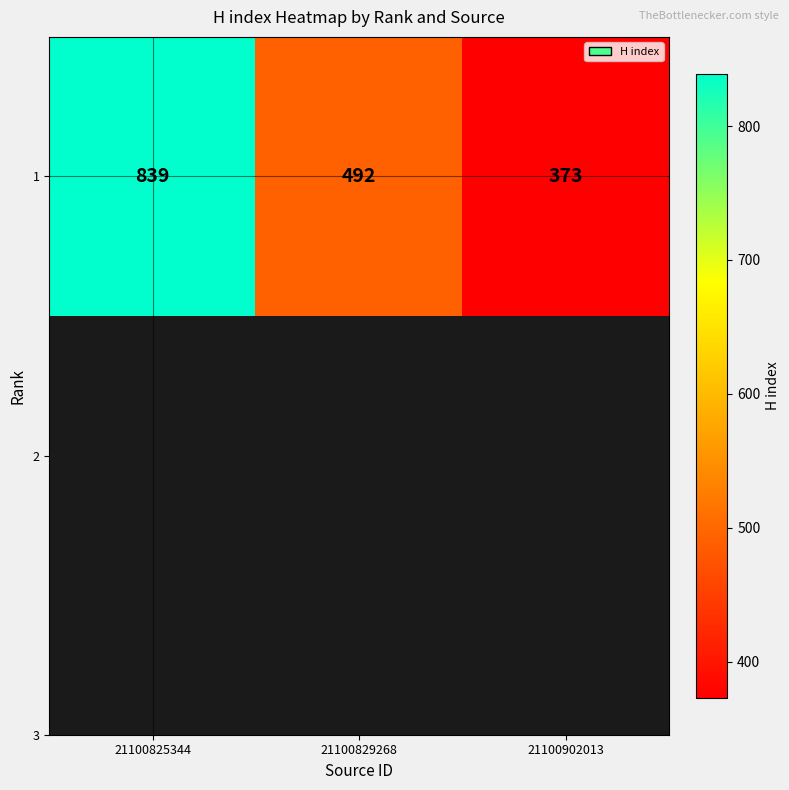

How many data points are above 492?

1